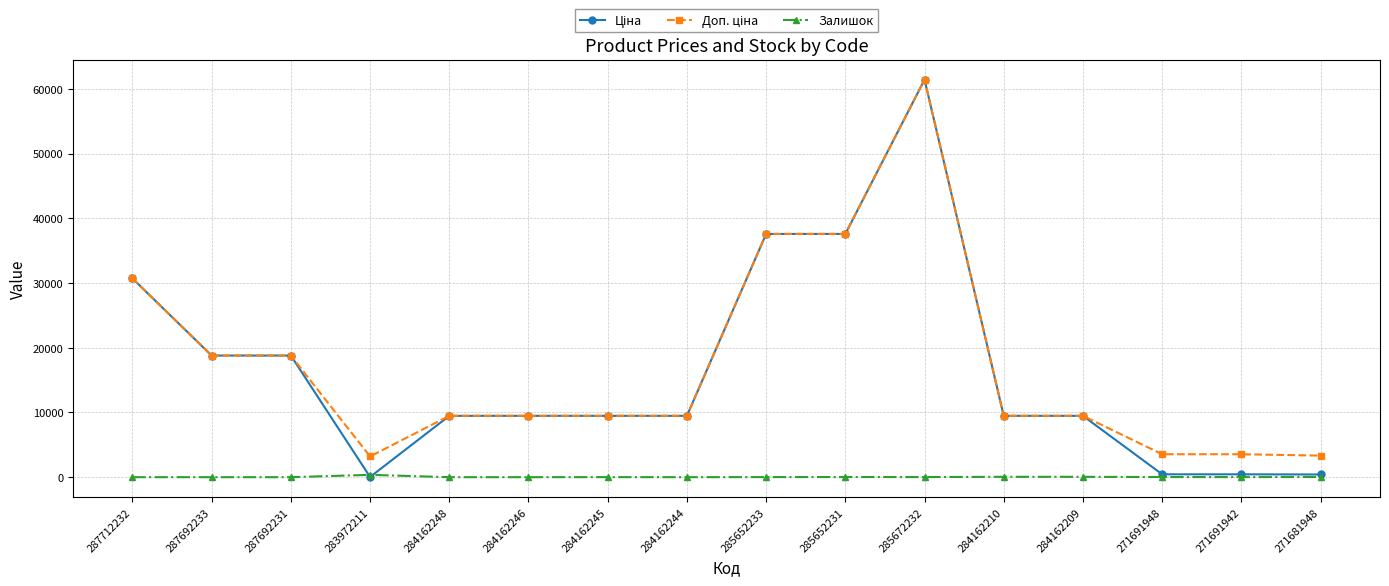

At how many categories does at least one series exceed 25245?

4